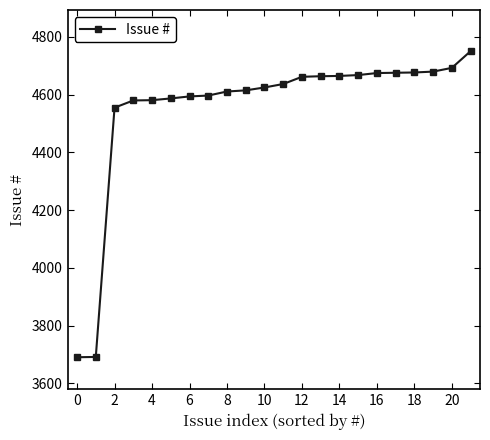

What is the value of the 19th point from the left?

4677